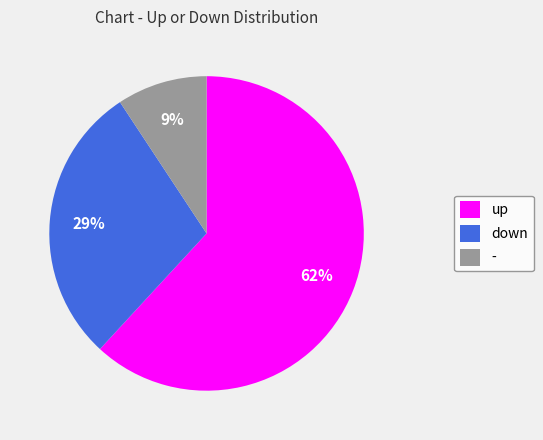

Do - and down together represent more than half of the pie?

No